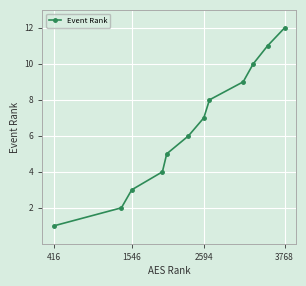

What is the sum of all values?

78